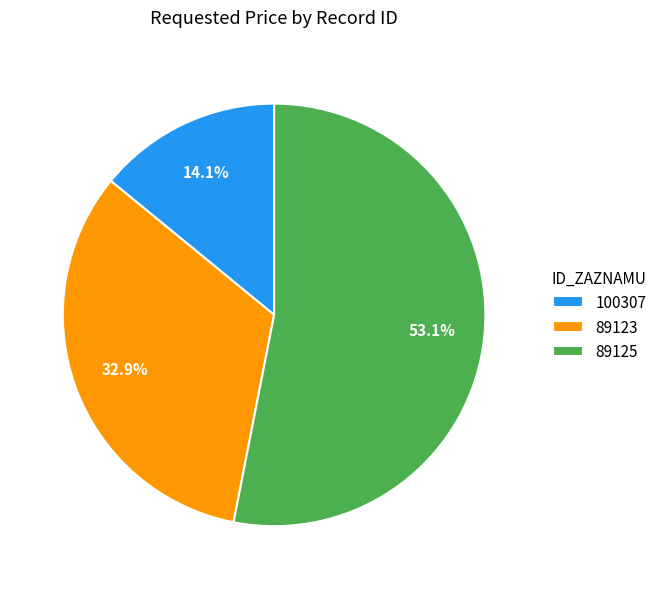

To the nearest percent, what percentage of the pie is 100307?

14%